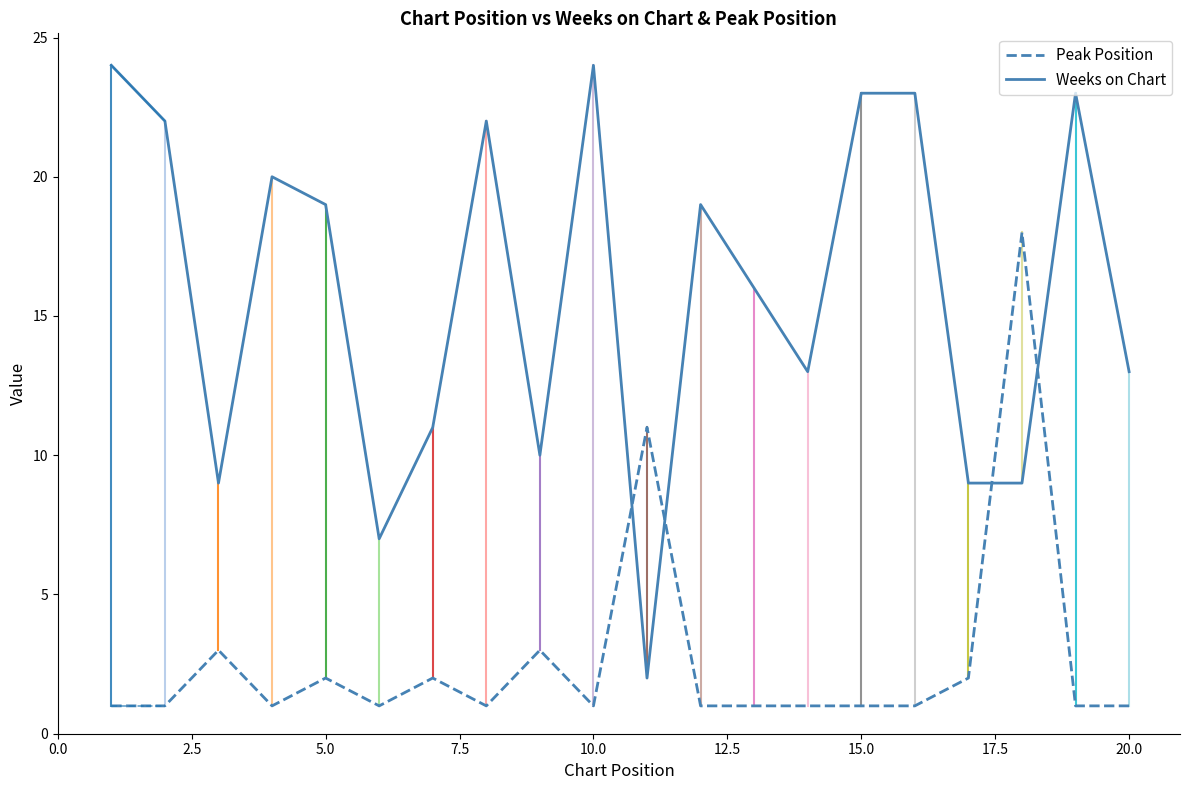

Which series has the largest total across all categories?

Weeks on Chart